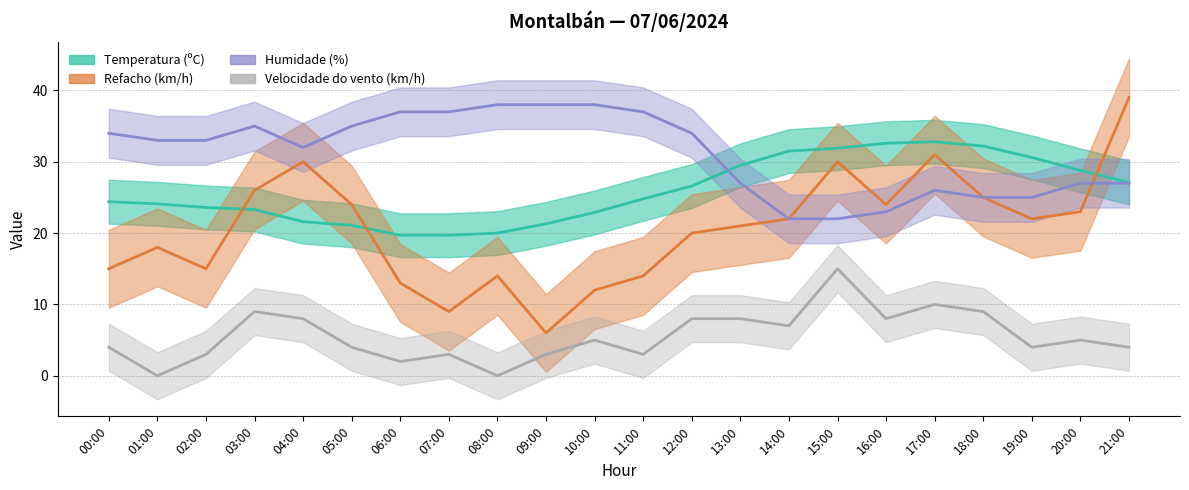

At which label does Temperatura (ºC) first exceed 24?

00:00